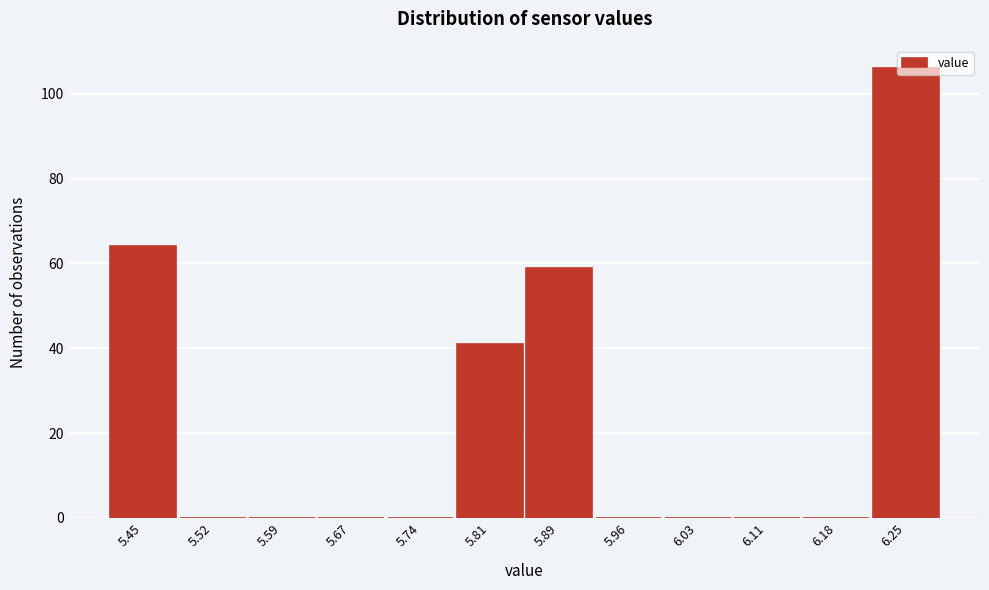

Reading left to right, list every bar in this chart as the range it spans on the x-axis followed by its height. Neither the bar edges nor the heights are printed on the chart, so give them approximately, as read against the axes.

5.41 to 5.48: 64
5.48 to 5.56: 0
5.56 to 5.63: 0
5.63 to 5.70: 0
5.70 to 5.78: 0
5.78 to 5.85: 42
5.85 to 5.92: 60
5.92 to 6.00: 0
6.00 to 6.07: 0
6.07 to 6.14: 0
6.14 to 6.22: 0
6.22 to 6.29: 106